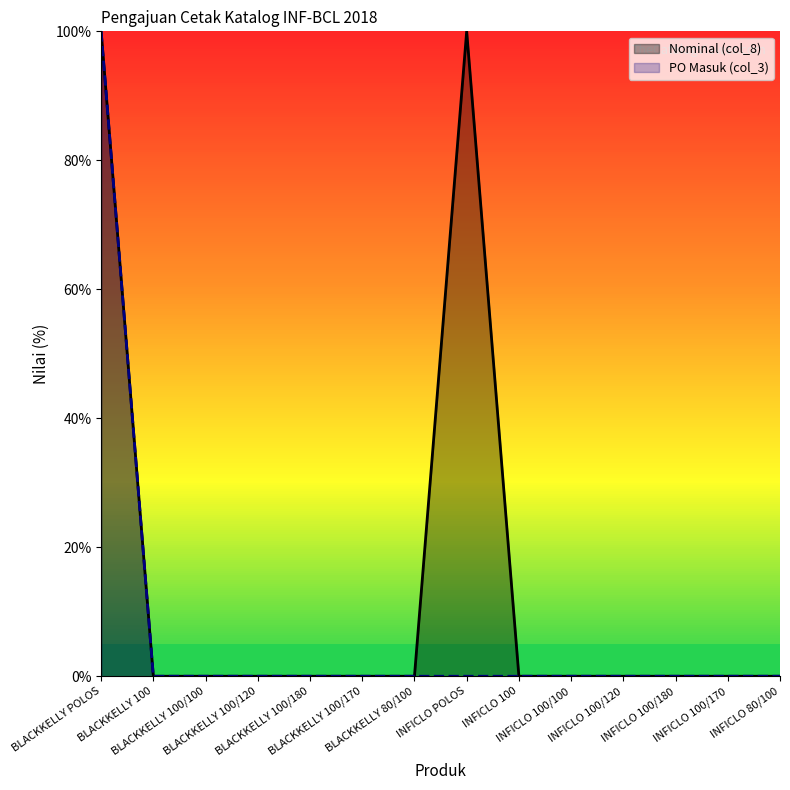

What are all the series names shown in the legend?

Nominal (col_8), PO Masuk (col_3)